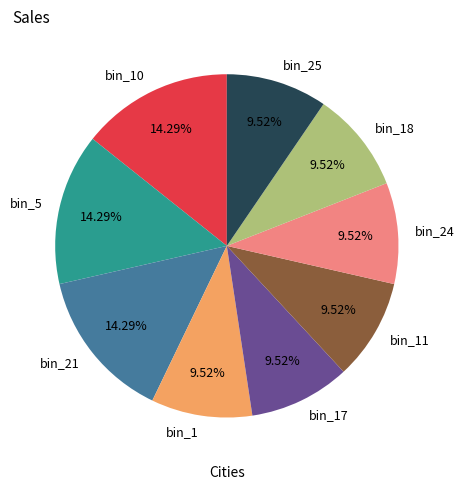

Do bin_10 and bin_18 together represent more than half of the pie?

No